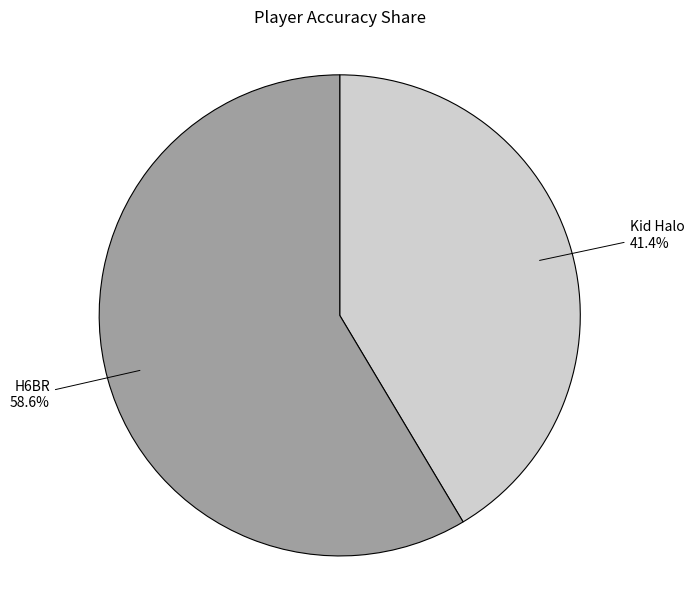

What is the ratio of the value at H6BR to the value at Kid Halo?

1.4